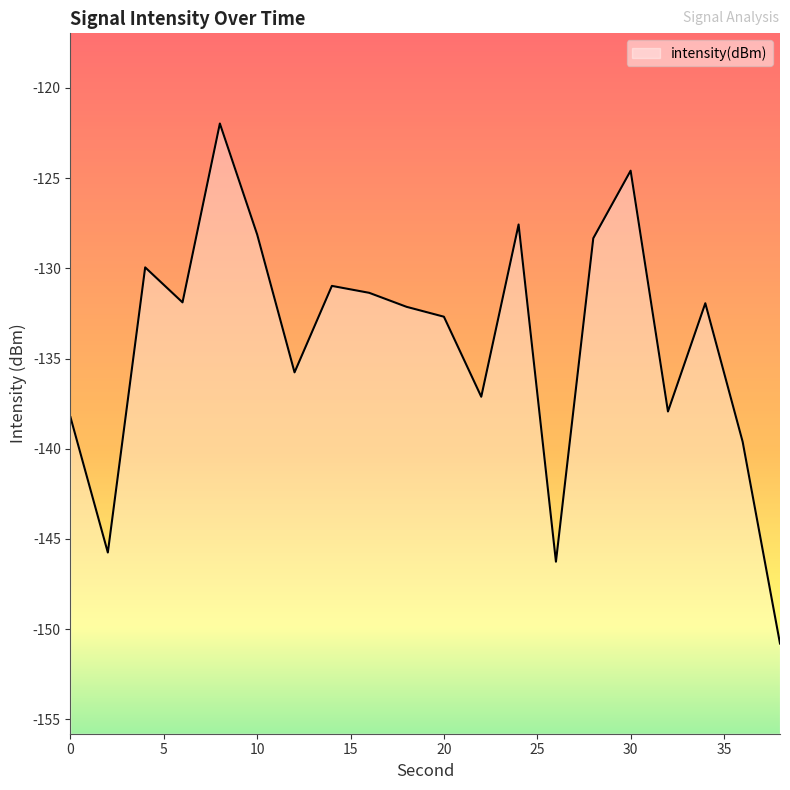

Reading left to right, list all the values displayed in this chart.

-138.3	-145.8	-129.9	-131.9	-122.0	-128.1	-135.8	-131.0	-131.4	-132.1	-132.7	-137.1	-127.6	-146.3	-128.3	-124.6	-137.9	-131.9	-139.6	-150.8